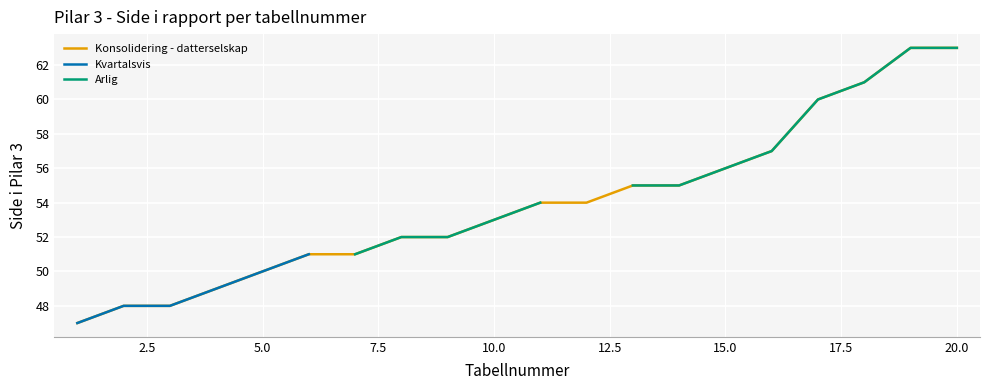

True or false: Konsolidering - datterselskap has a value of 56 at 15.0.

True